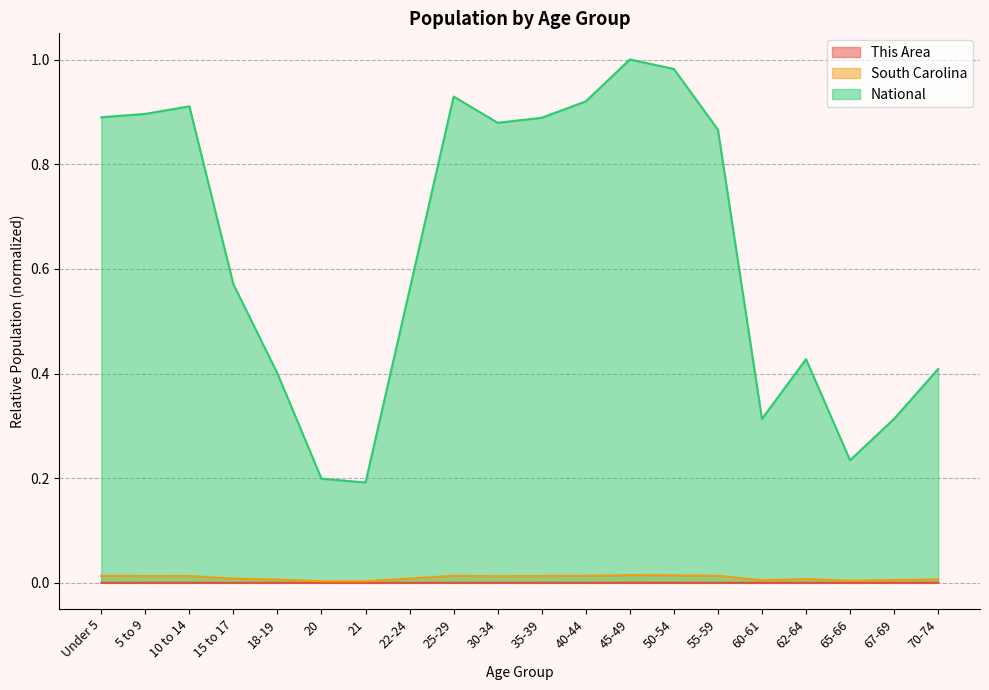

Reading left to right, what are all the values shown in this chart?

This Area: Under 5=0.0	5 to 9=0.0	10 to 14=0.0	15 to 17=0.0	18-19=0.0	20=0.0	21=0.0	22-24=0.0	25-29=0.0	30-34=0.0	35-39=0.0	40-44=0.0	45-49=0.0	50-54=0.0	55-59=0.0	60-61=0.0	62-64=0.0	65-66=0.0	67-69=0.0	70-74=0.0
South Carolina: Under 5=0.0	5 to 9=0.0	10 to 14=0.0	15 to 17=0.0	18-19=0.0	20=0.0	21=0.0	22-24=0.0	25-29=0.0	30-34=0.0	35-39=0.0	40-44=0.0	45-49=0.0	50-54=0.0	55-59=0.0	60-61=0.0	62-64=0.0	65-66=0.0	67-69=0.0	70-74=0.0
National: Under 5=0.9	5 to 9=0.9	10 to 14=0.9	15 to 17=0.6	18-19=0.4	20=0.2	21=0.2	22-24=0.6	25-29=0.9	30-34=0.9	35-39=0.9	40-44=0.9	45-49=1.0	50-54=1.0	55-59=0.9	60-61=0.3	62-64=0.4	65-66=0.2	67-69=0.3	70-74=0.4